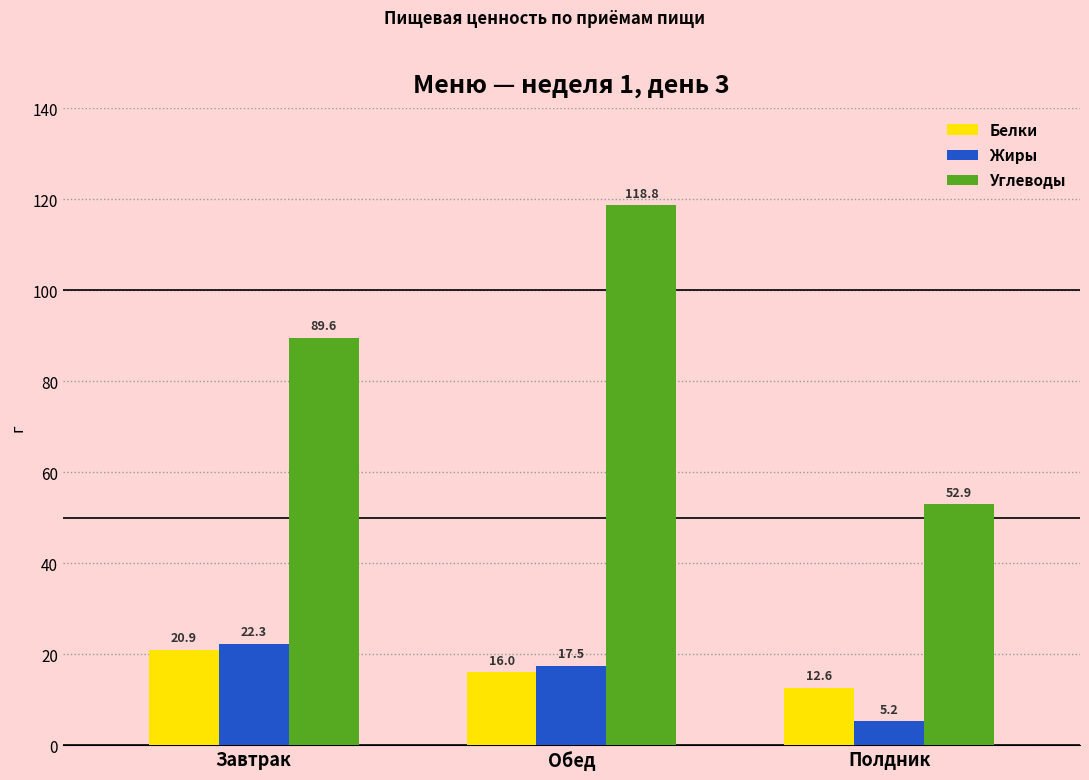

What is the sum of the Жиры values at Полдник and Обед?

22.7